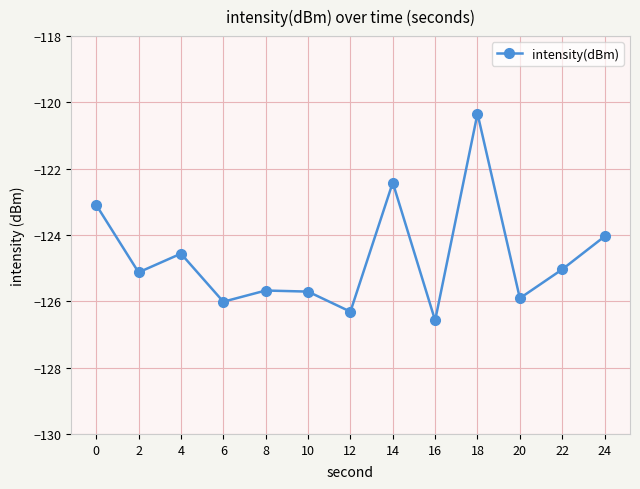

Between 18 and 24, which is larger?

18